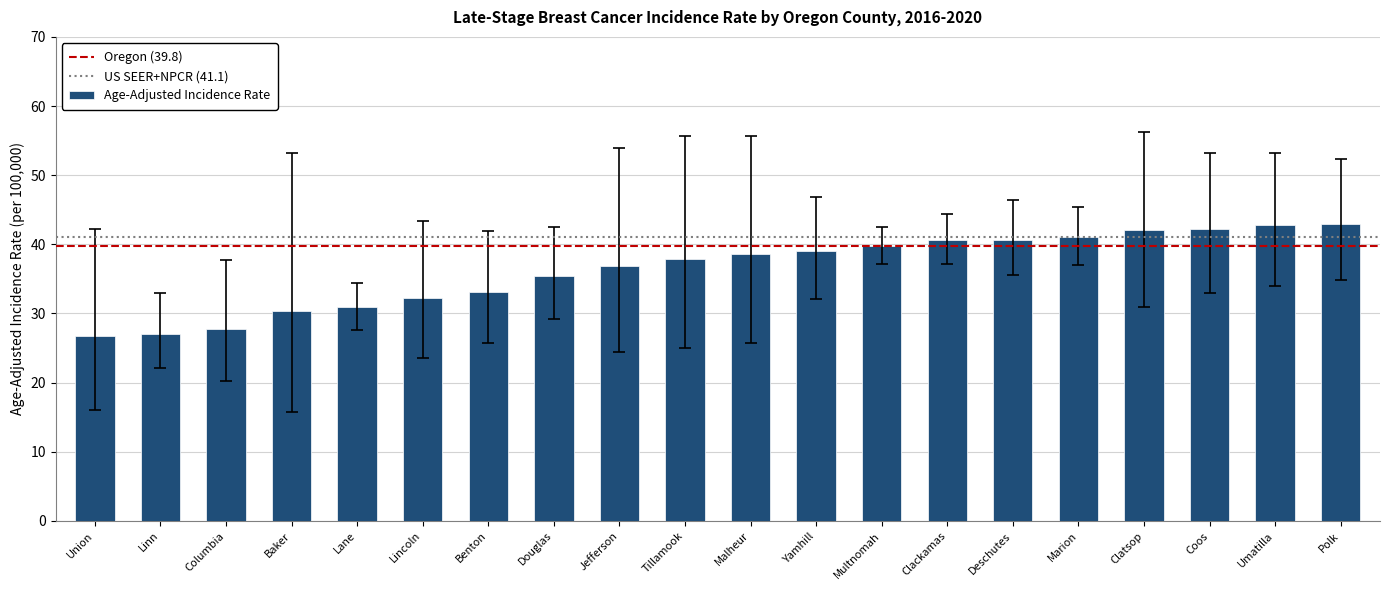

What position from the right is Deschutes?

6